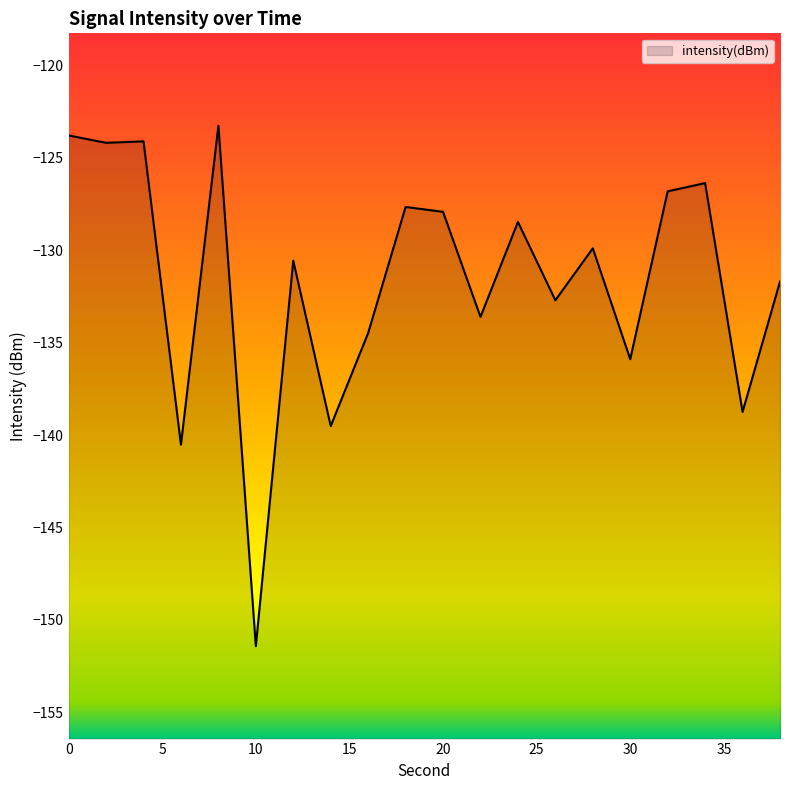

Count the number of values greater than -129.

9